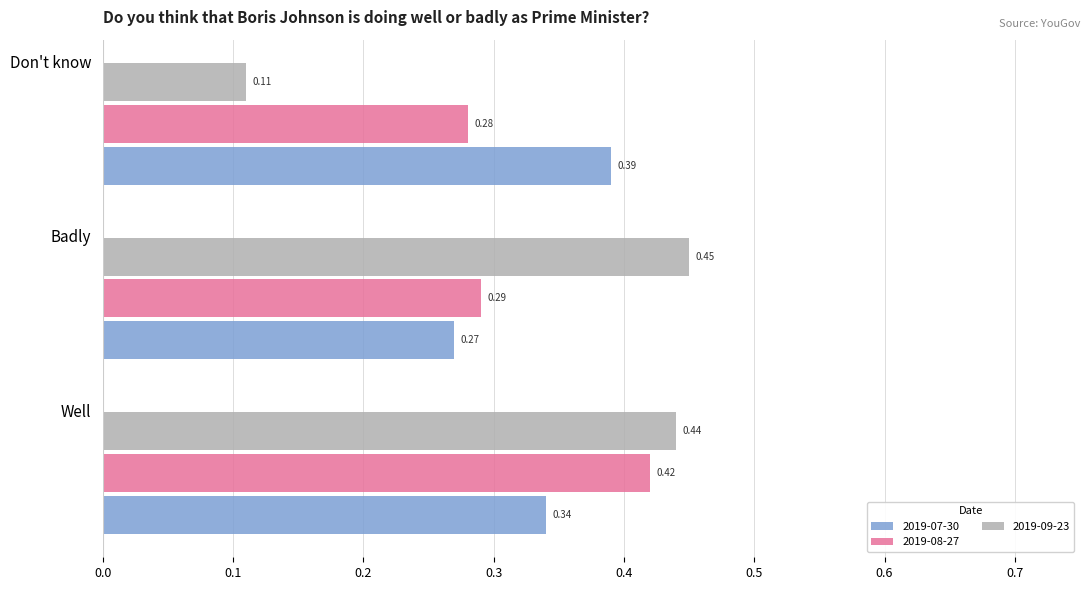

Which series has the largest range (max minus min)?

2019-09-23